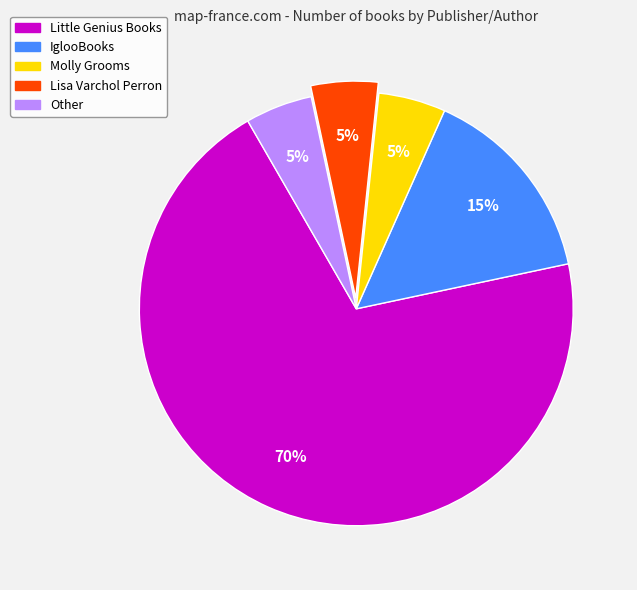

Which category accounts for the majority?

Little Genius Books